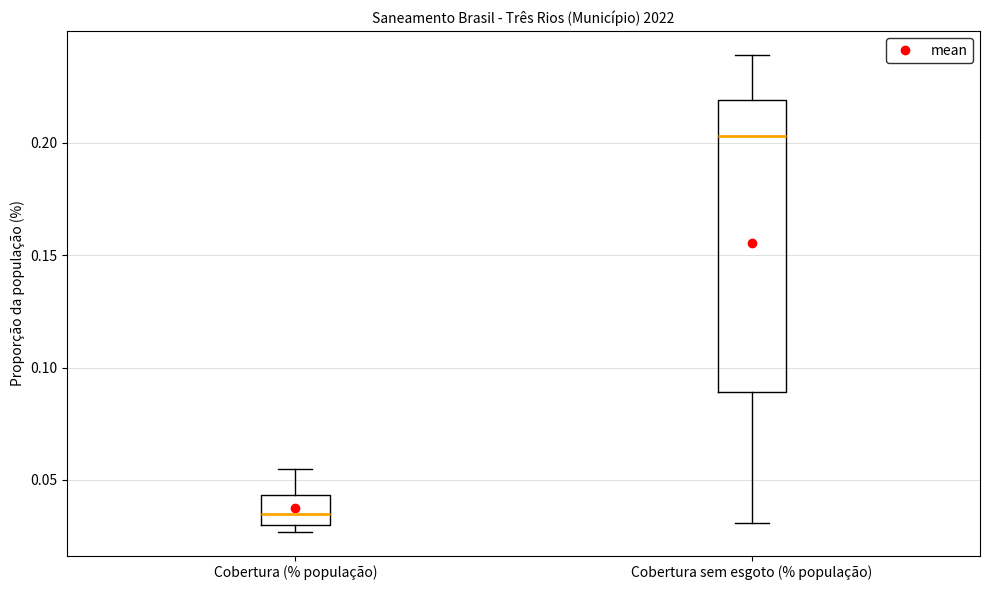

Which box has the lowest median line?

Cobertura (% população)